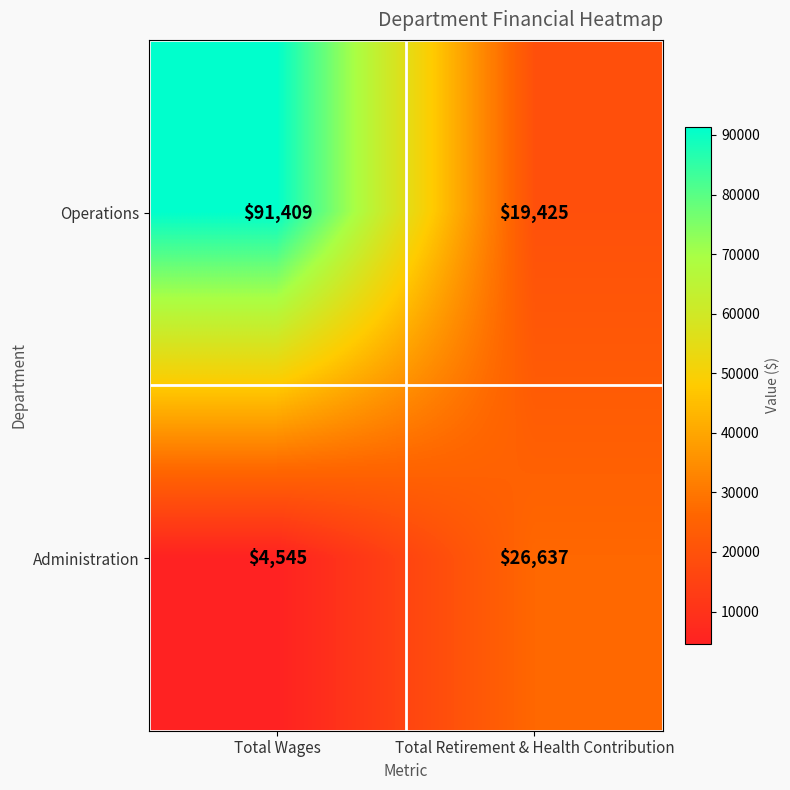

What is the sum of all Administration values?

31182